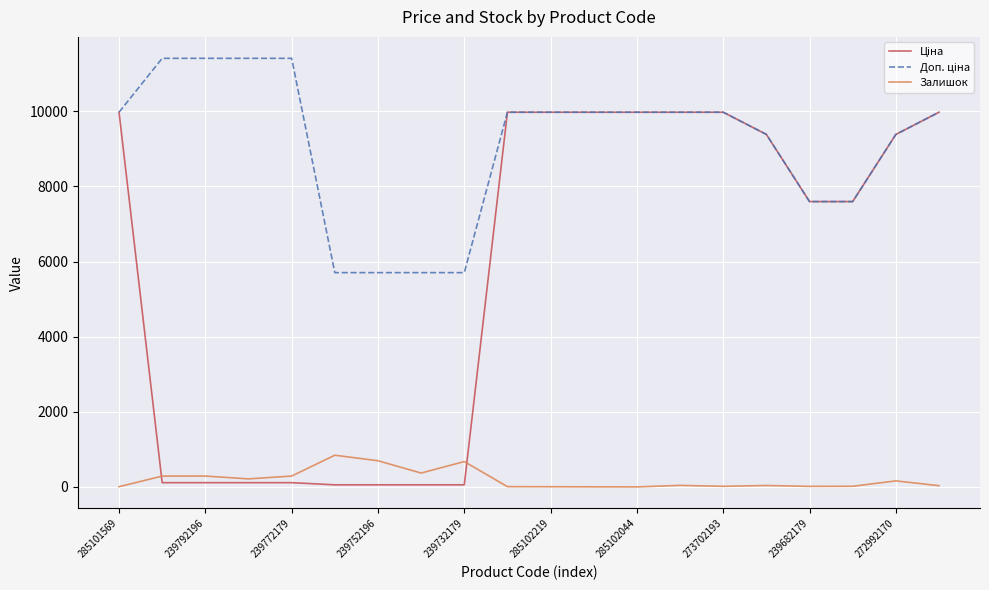

Does the chart have visible grid lines?

Yes